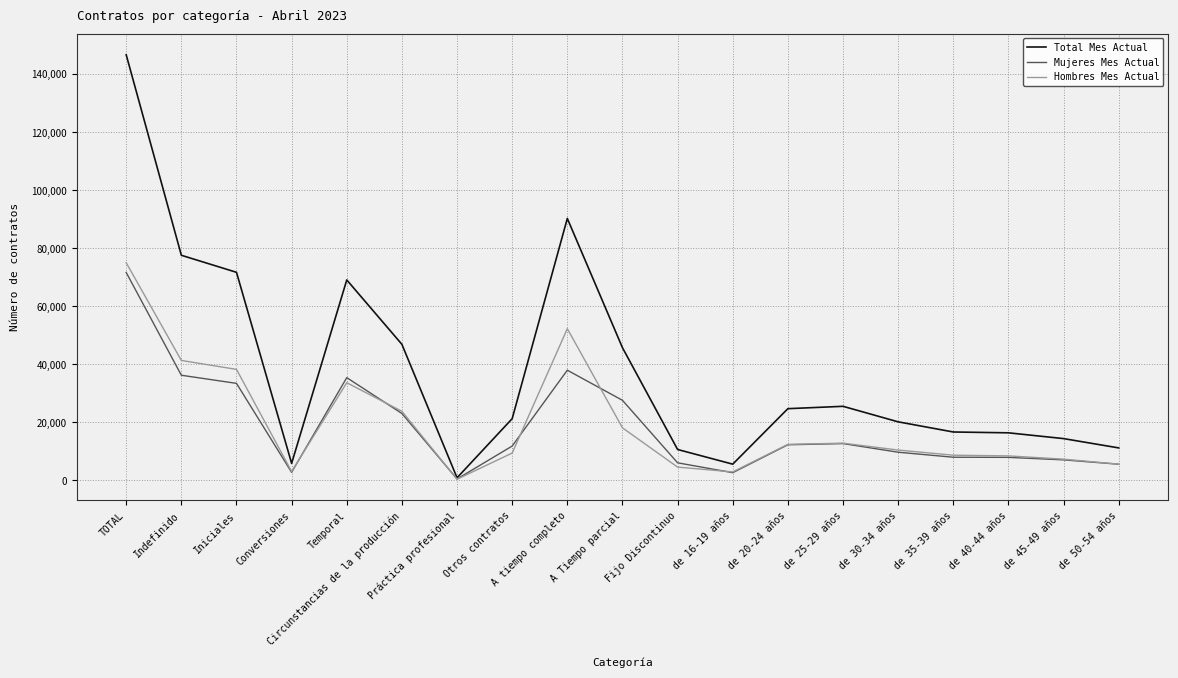

The value of Total Mes Actual at de 20-24 años is 40165. True or false?

False